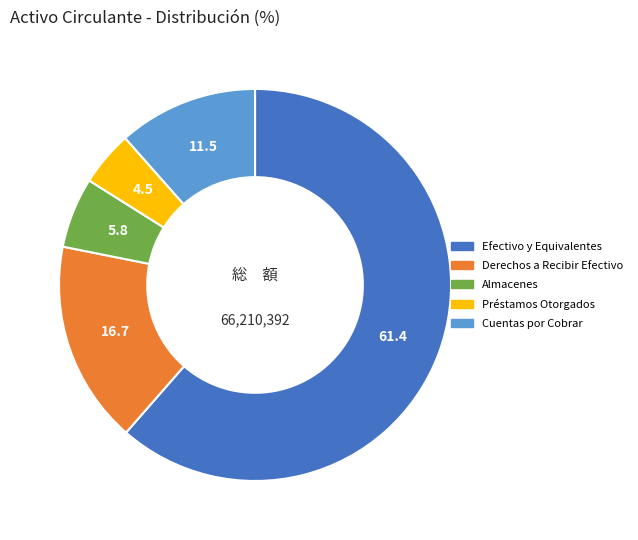

Is there a majority slice in this chart?

Yes